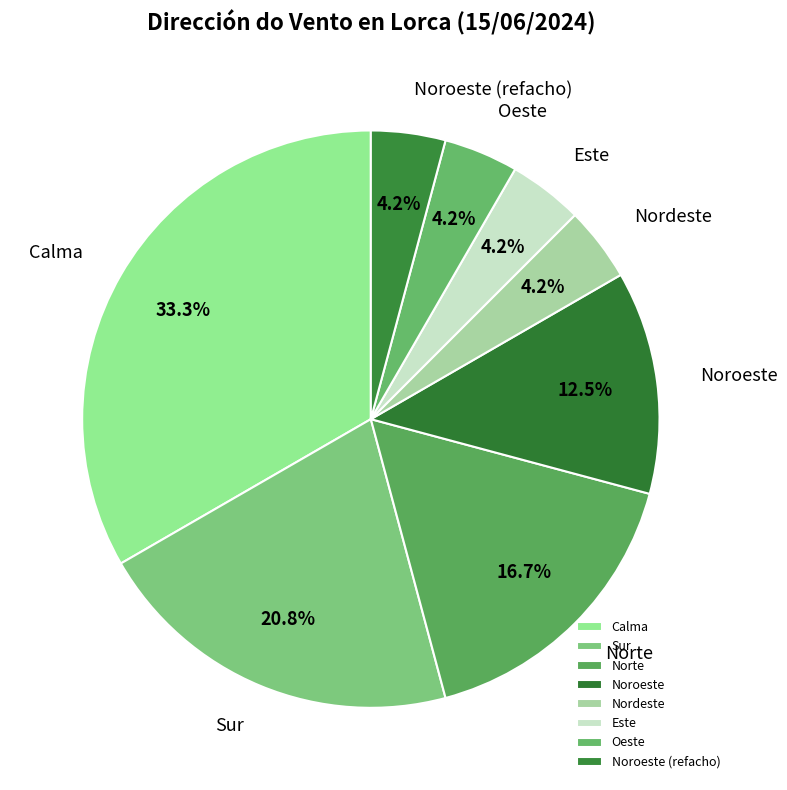

How many segments does this pie chart have?

8